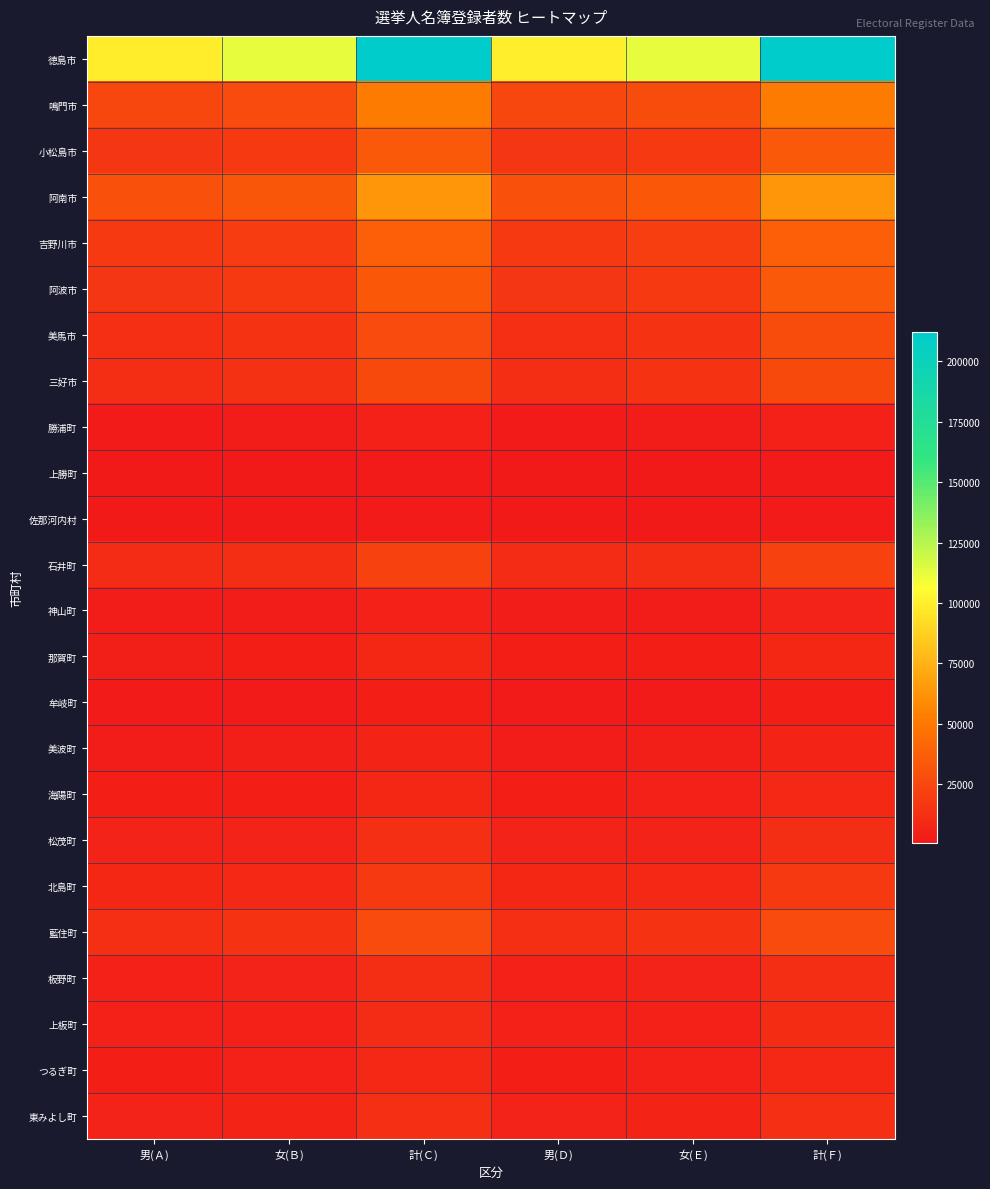

Which series has the largest range (max minus min)?

徳島市